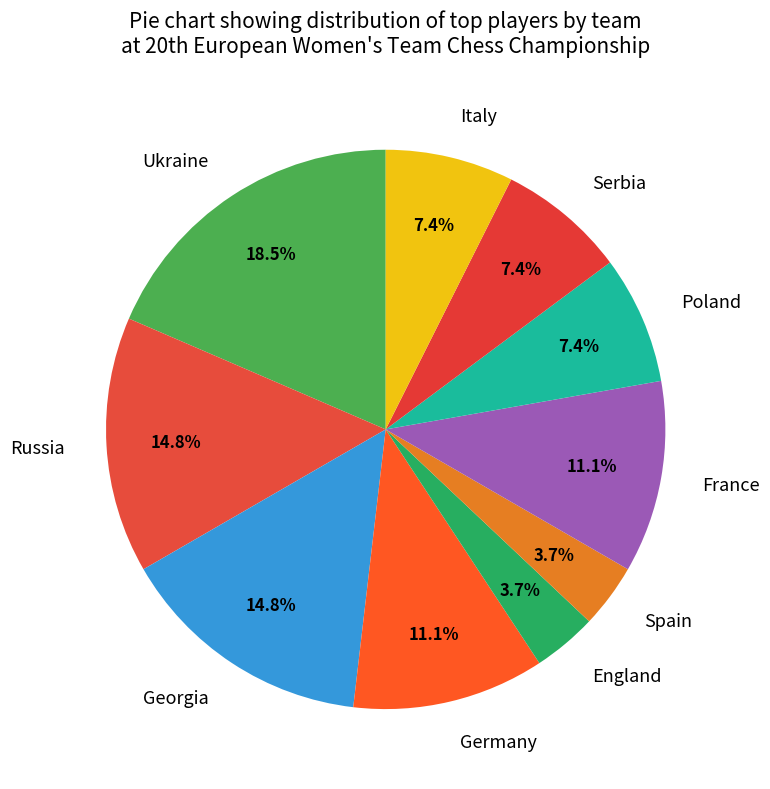

What percentage do Poland and Russia together represent?

22.2%